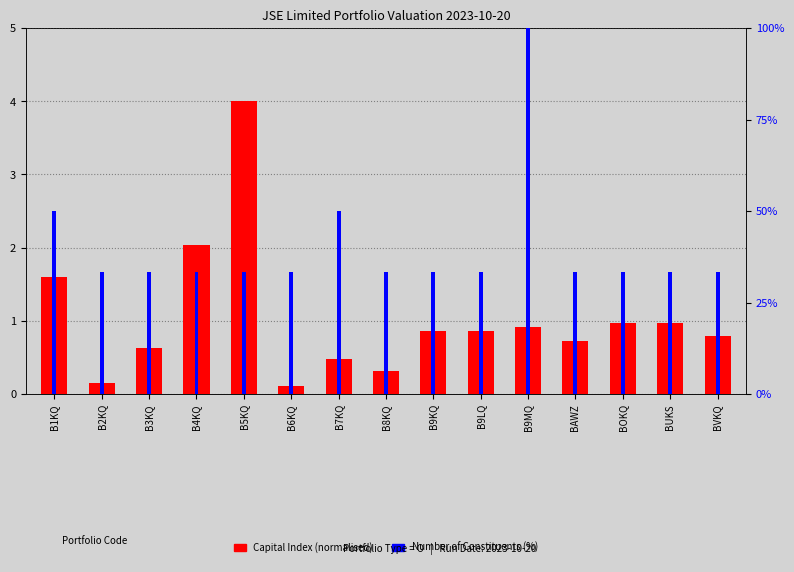

What is the sum of all Number of Constituents (%) values?

600.0